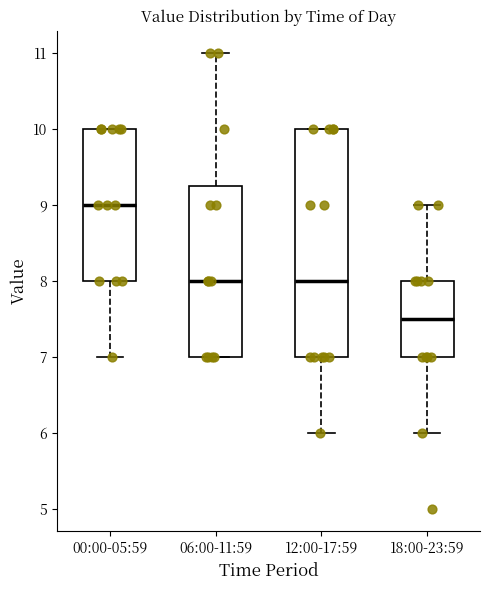

Comparing the boxes themselves (not the whiskers), which one is the tallest?

12:00-17:59